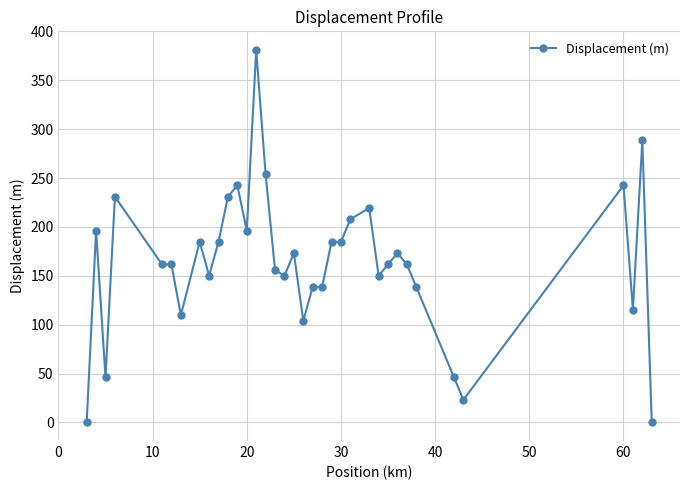

True or false: the data has more than 2 interior local peaks.

True